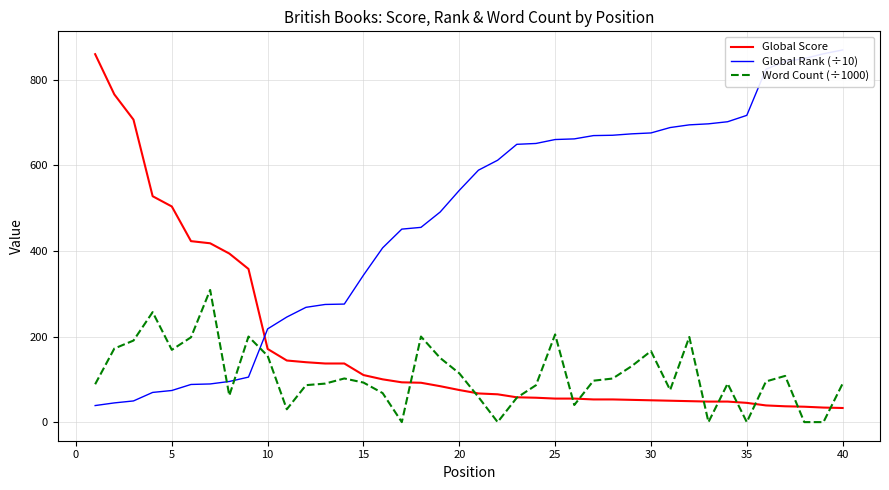

What is the maximum value for Global Score?

860.0